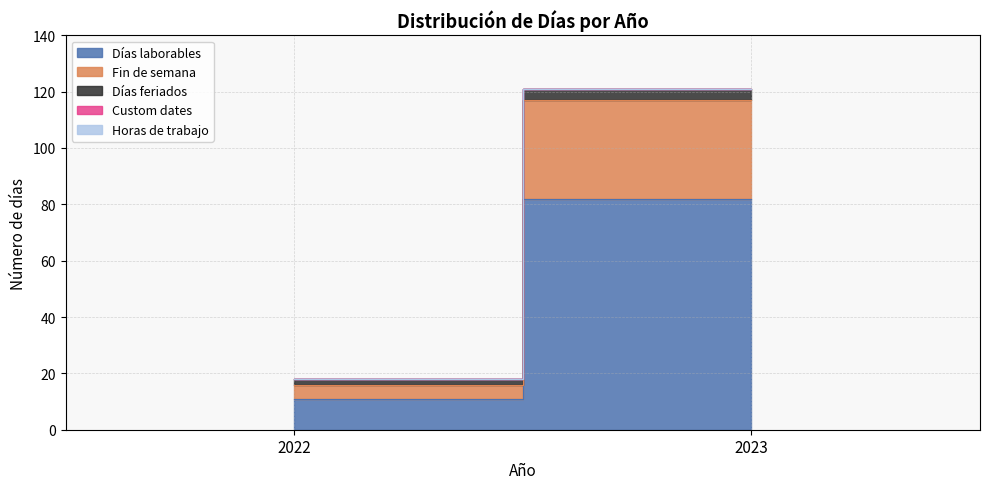

Which category has the highest value in the Fin de semana series?

2023